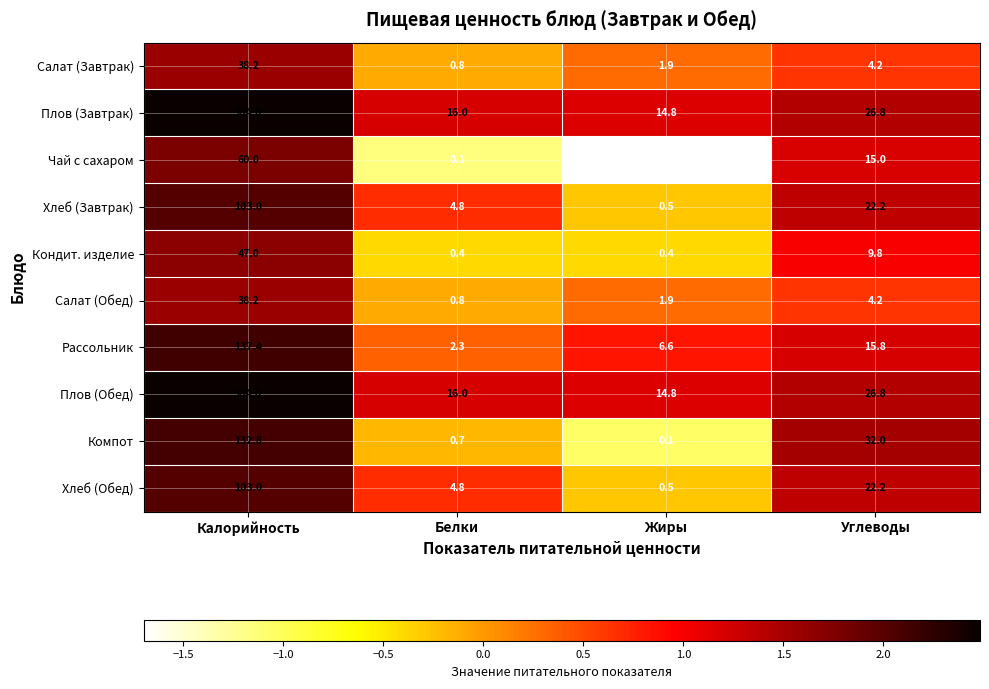

What is the sum of all Плов (Завтрак) values?

361.6